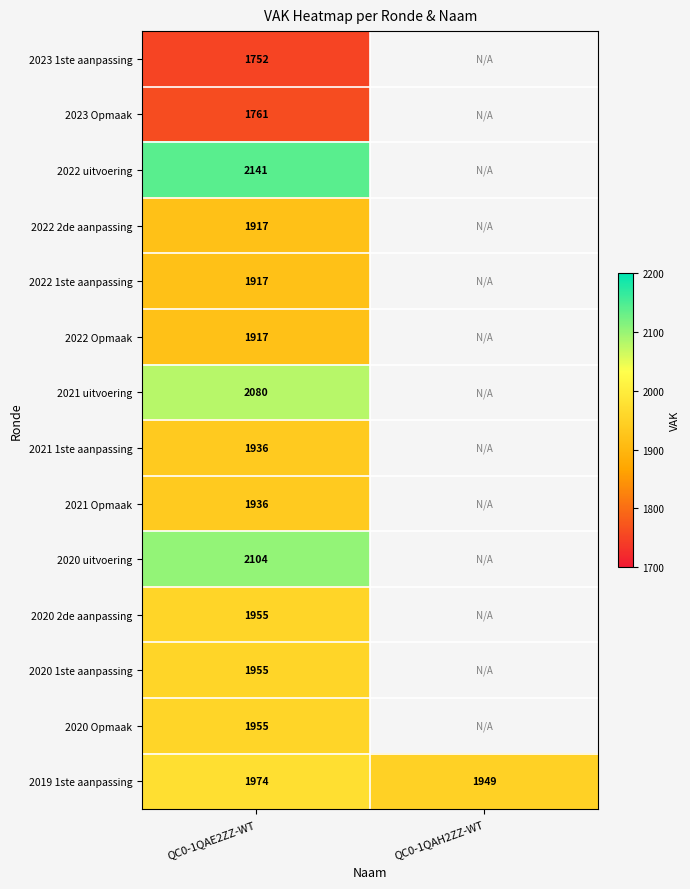

Is it true that 2023 Opmaak equals 1761 at QC0-1QAE2ZZ-WT?

True